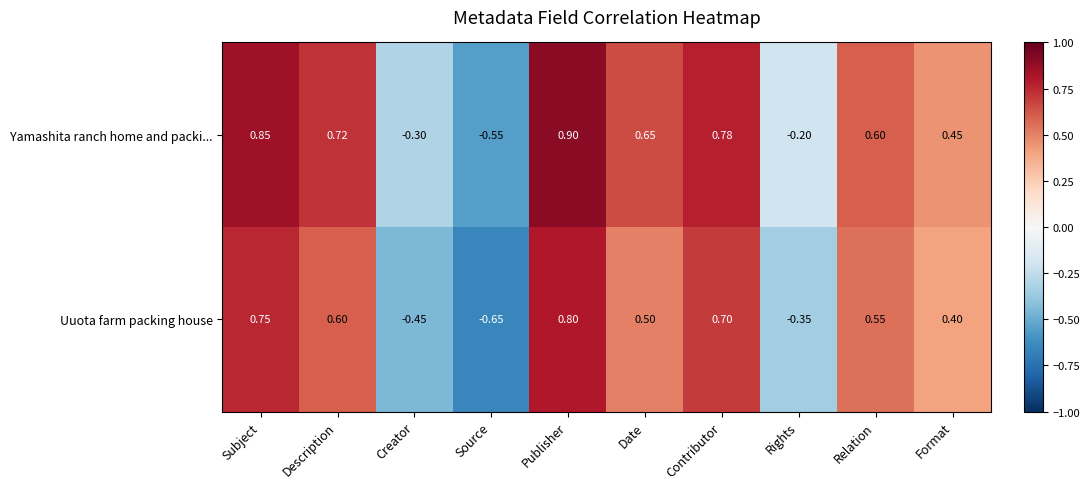

Which series changed the most between Creator and Format?

Uuota farm packing house